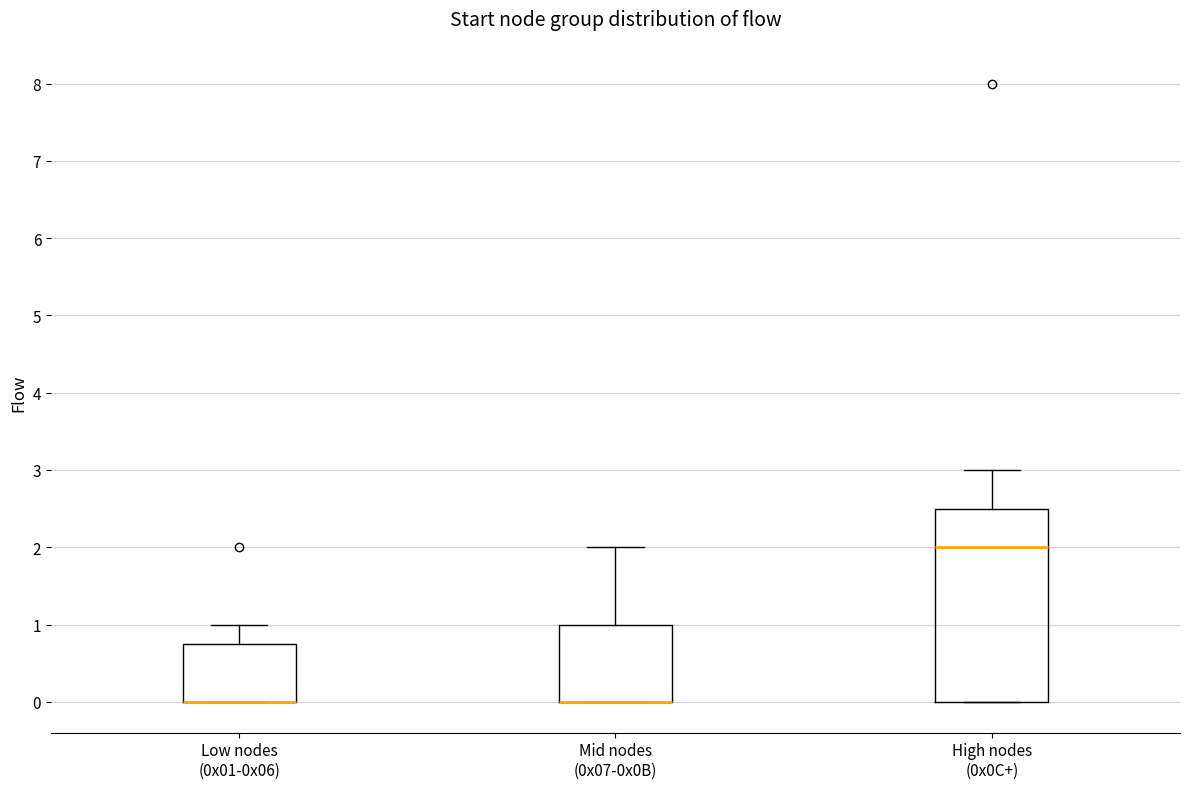

Reading left to right, transcribe this box plot: for each box, give where its median line is, the range the box spans, and where its two whiskers end, as read against the y-axis. The values are not printed on the chart, so give them approximately, as read against the axis.

Low nodes (0x01-0x06): median 0.0 (drawn on the box's lower edge), box 0.0 to 0.8, whiskers 0.0 to 1.0
Mid nodes (0x07-0x0B): median 0.0 (drawn on the box's lower edge), box 0.0 to 1.0, whiskers 0.0 to 2.0
High nodes (0x0C+): median 2.0, box 0.0 to 2.5, whiskers 0.0 to 3.0